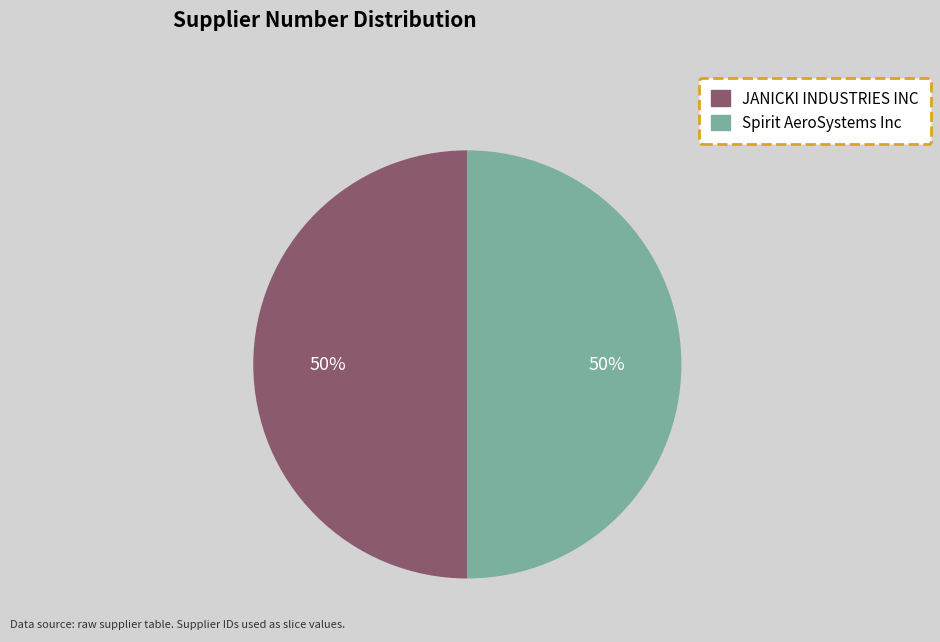

What is the ratio of the value at JANICKI INDUSTRIES INC to the value at Spirit AeroSystems Inc?

1.0